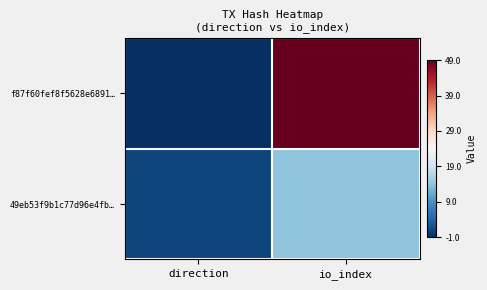

Rank the series by their maximum value, from lowest to highest.

49eb53f9b1c77d96e4fb…, f87f60fef8f5628e6891…